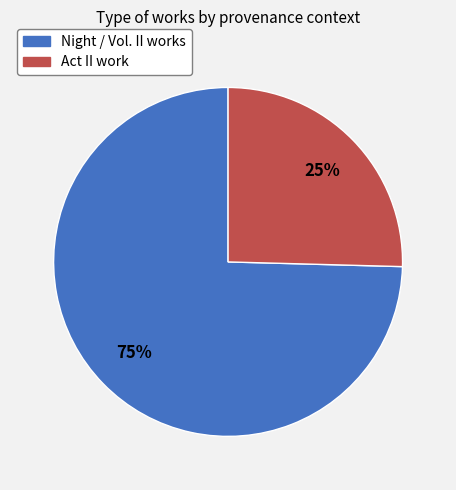

To the nearest percent, what is the average slice percentage?

50%